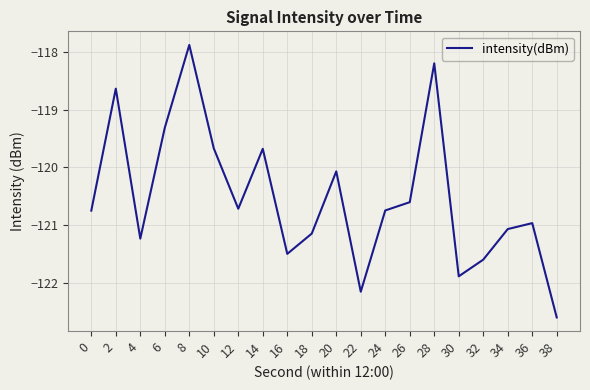

What is the approximate value at 10?

-119.7